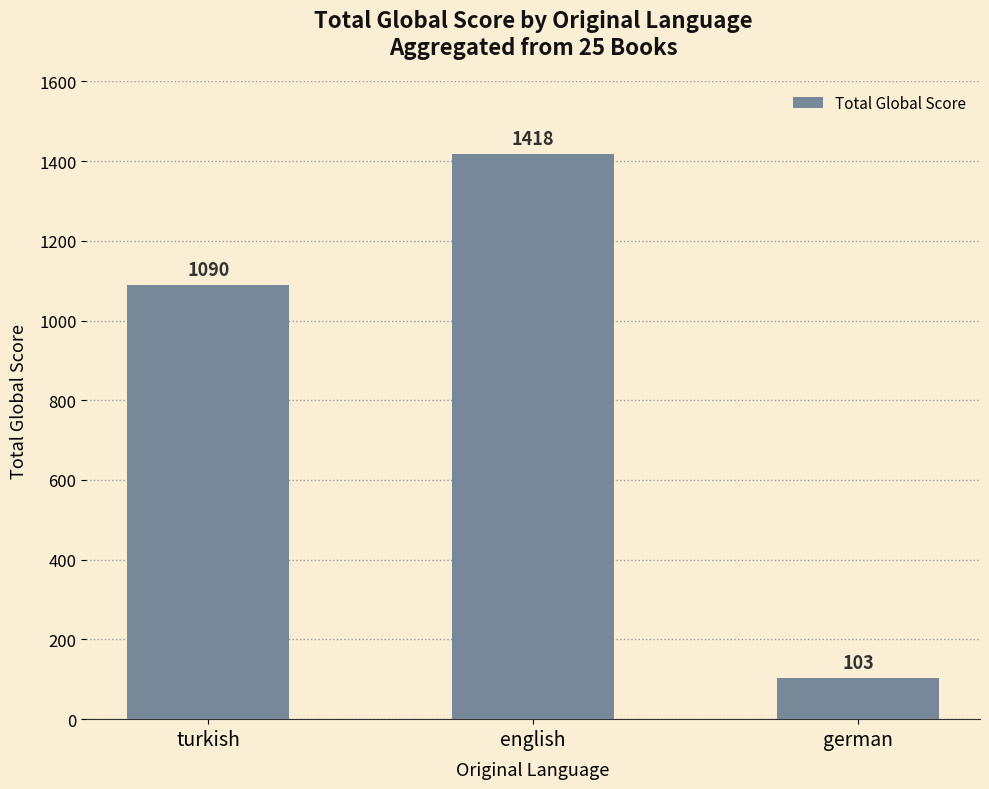

List the labels in order of value, largest first.

english, turkish, german